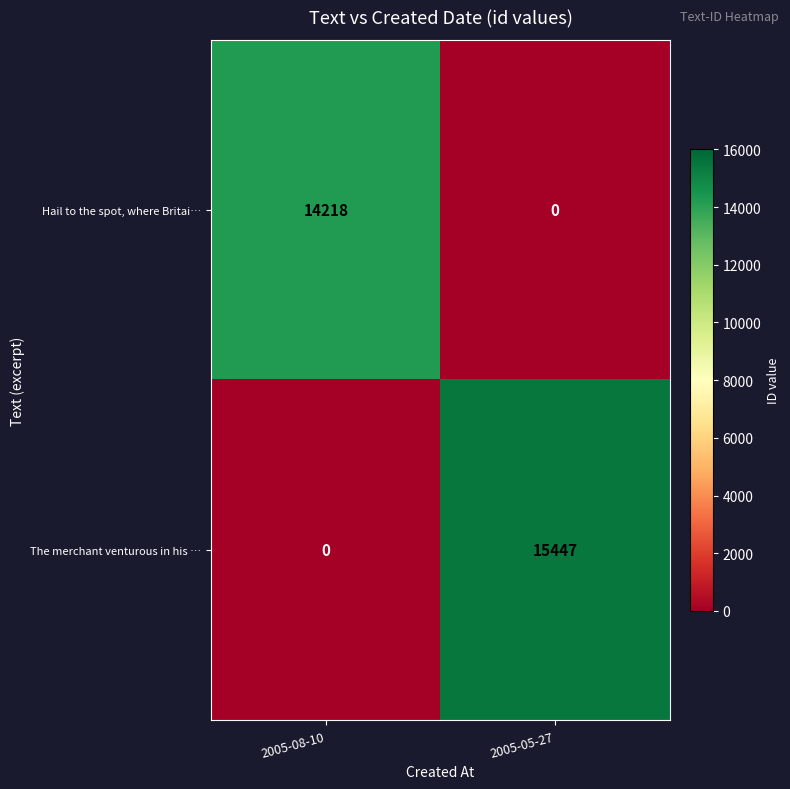

What is the difference between the maximum and minimum values in the The merchant venturous in his … series?

15447